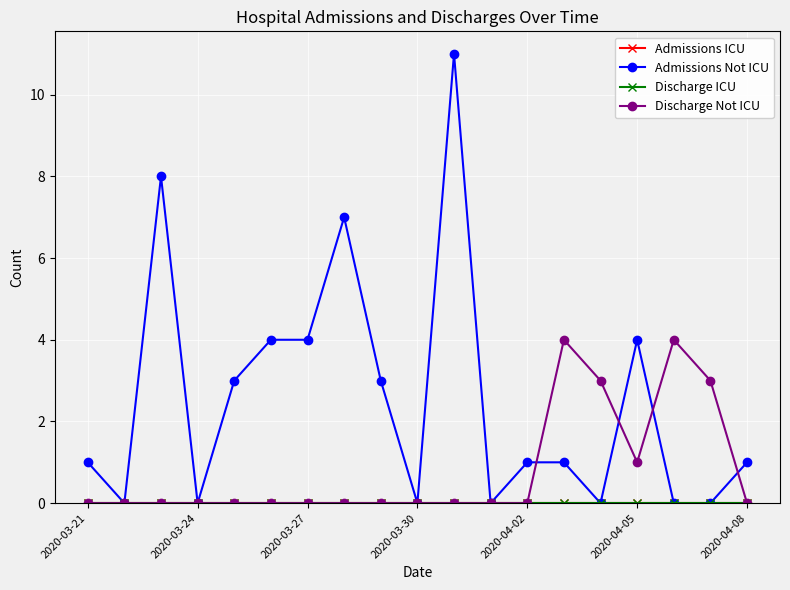

Does the chart have visible grid lines?

Yes